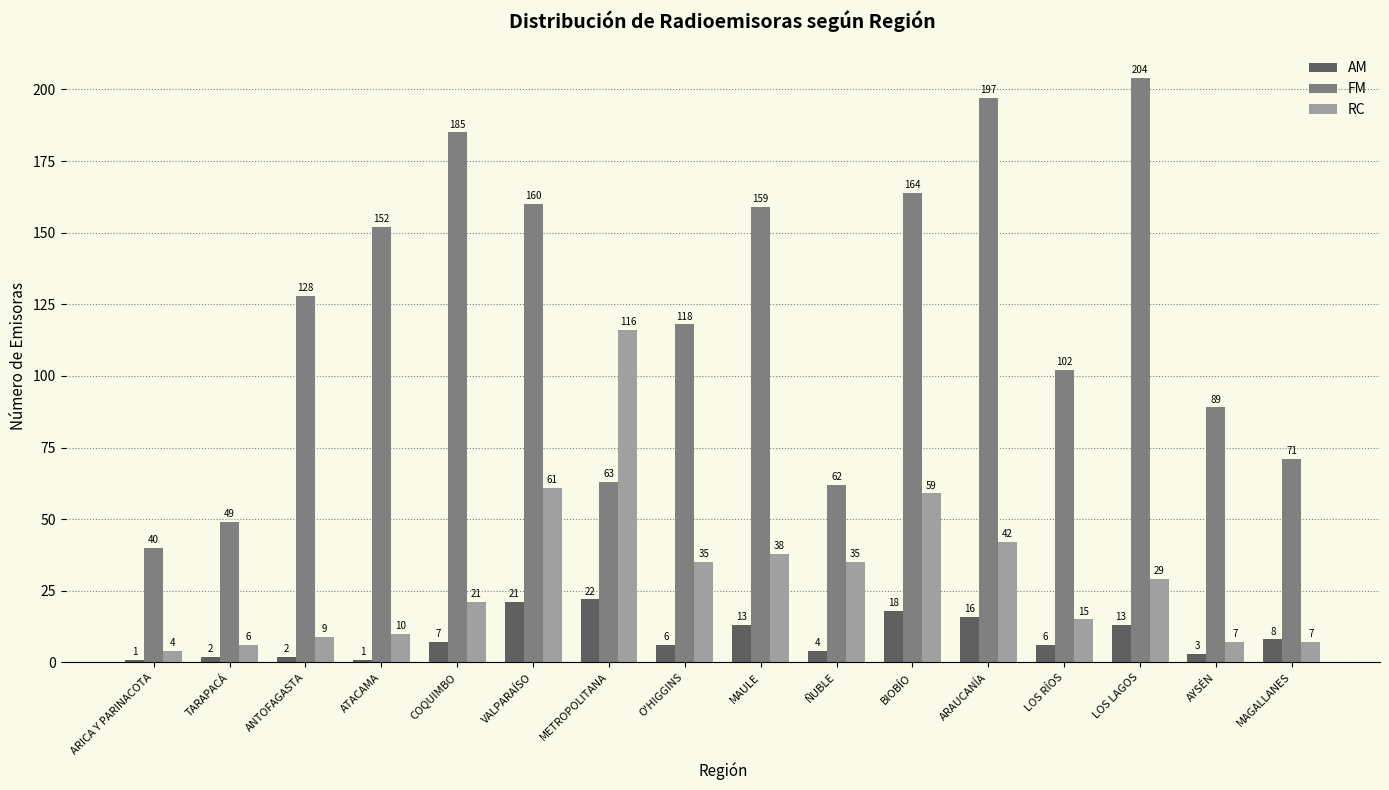

What is the average value of the FM series?

121